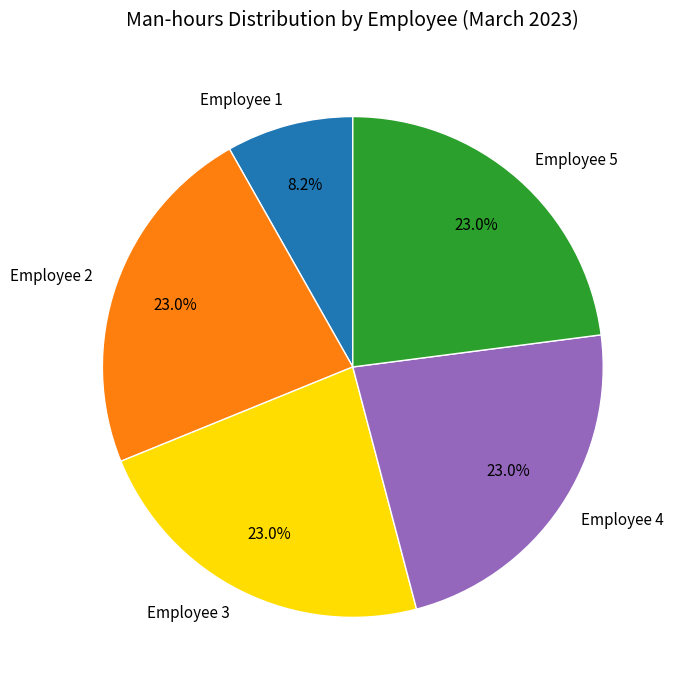

What is the total percentage of Employee 5 and Employee 4?

45.9%